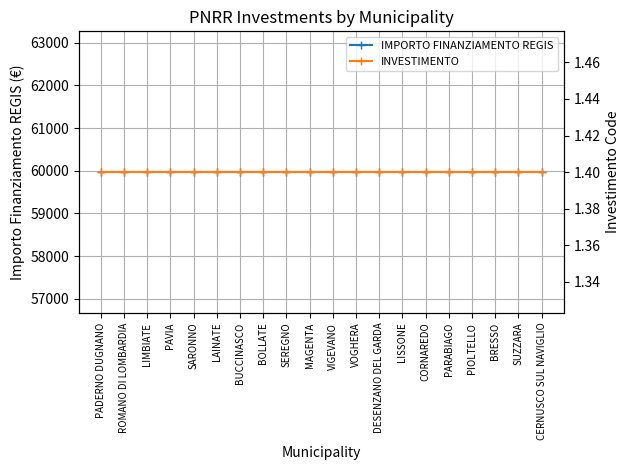

What is the label of the 3rd point from the right?

BRESSO